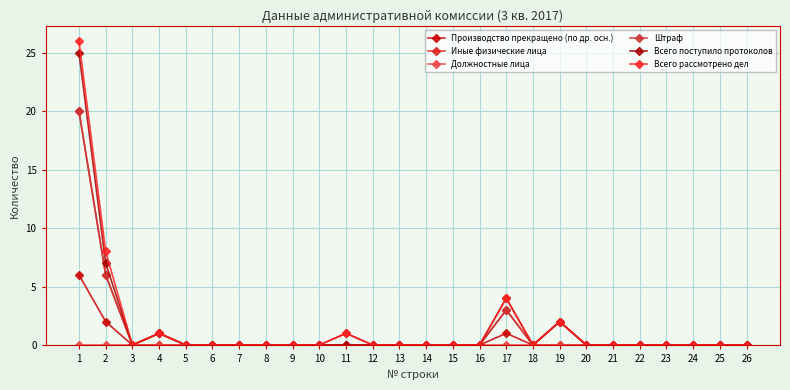

Does the chart have visible grid lines?

Yes